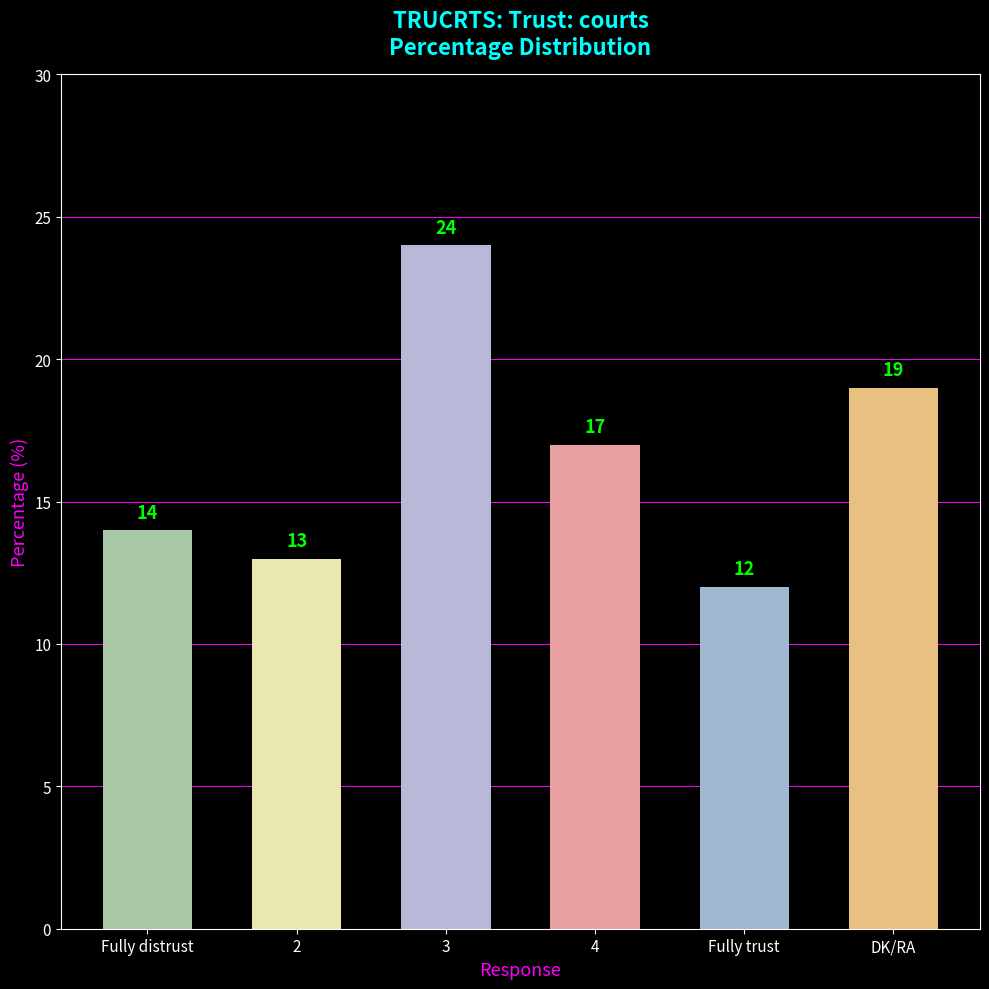

What is the approximate value at 4, to the nearest 5?

15